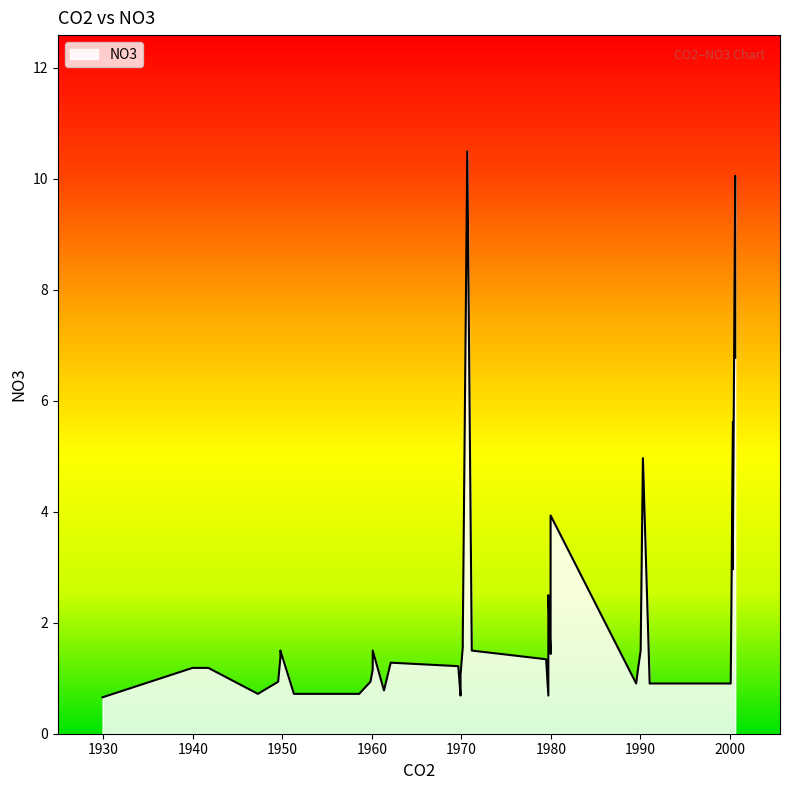

What is the label of the 21st point from the right?

1970.159